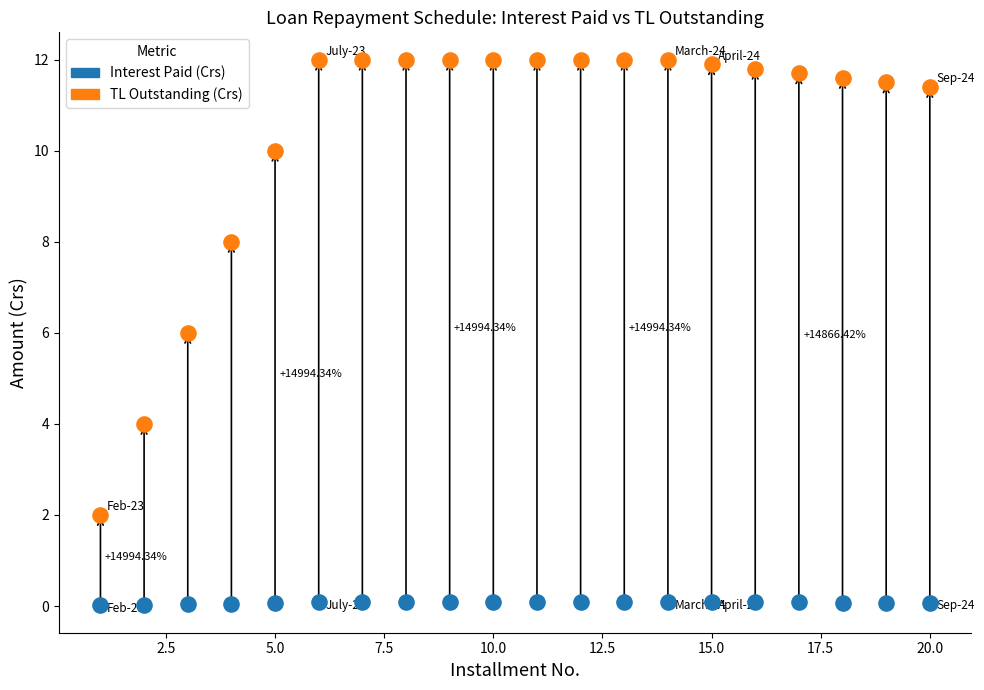

Across all data points, what is the range of X values (max minus min)?

19.0